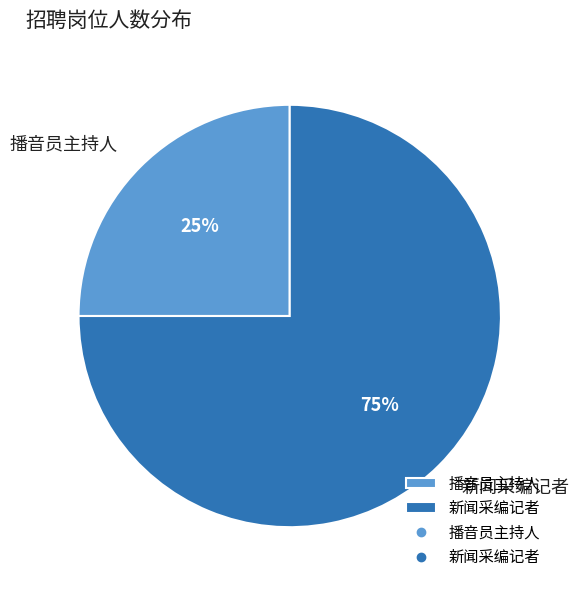

What percentage is the 播音员主持人 slice, to the nearest percent?

25%